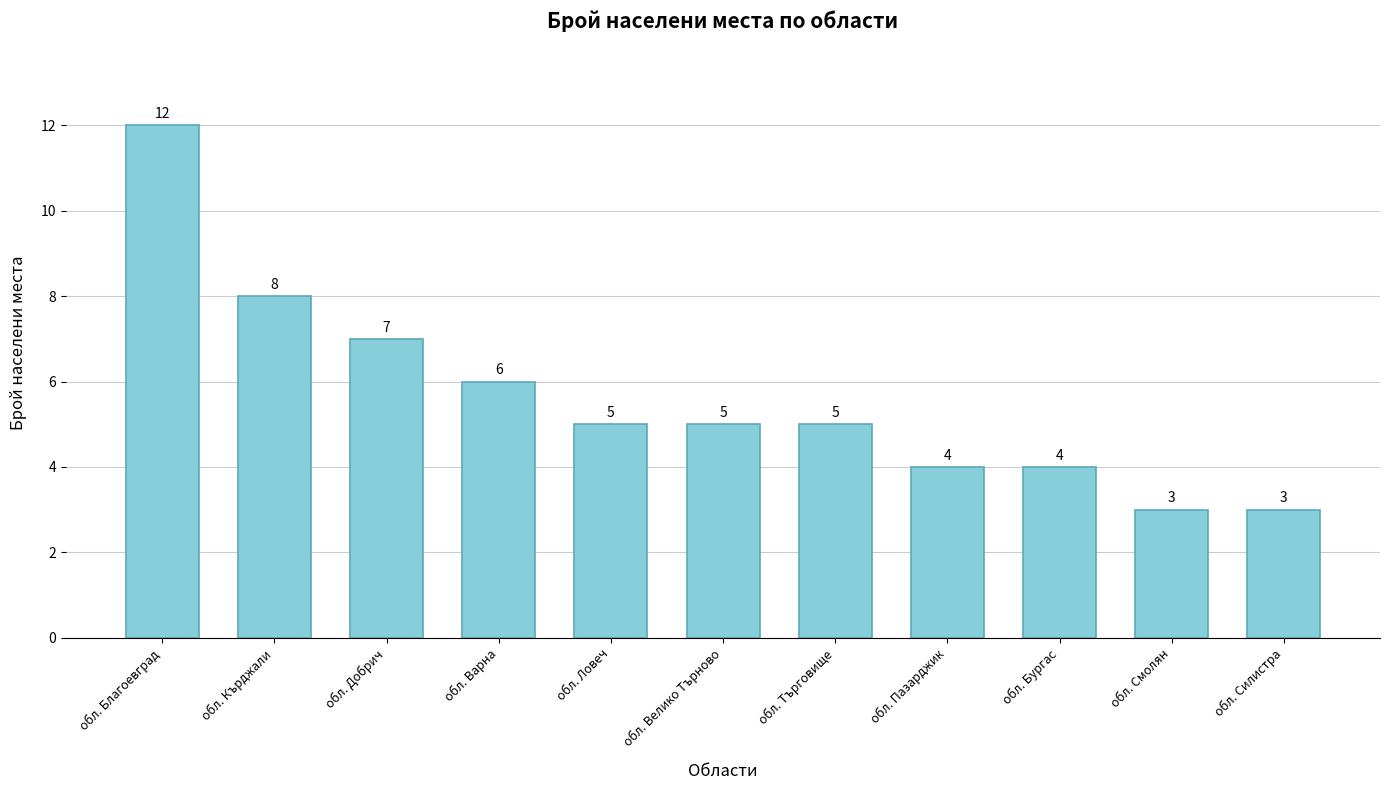

True or false: the data shows 1 at обл. Смолян.

False